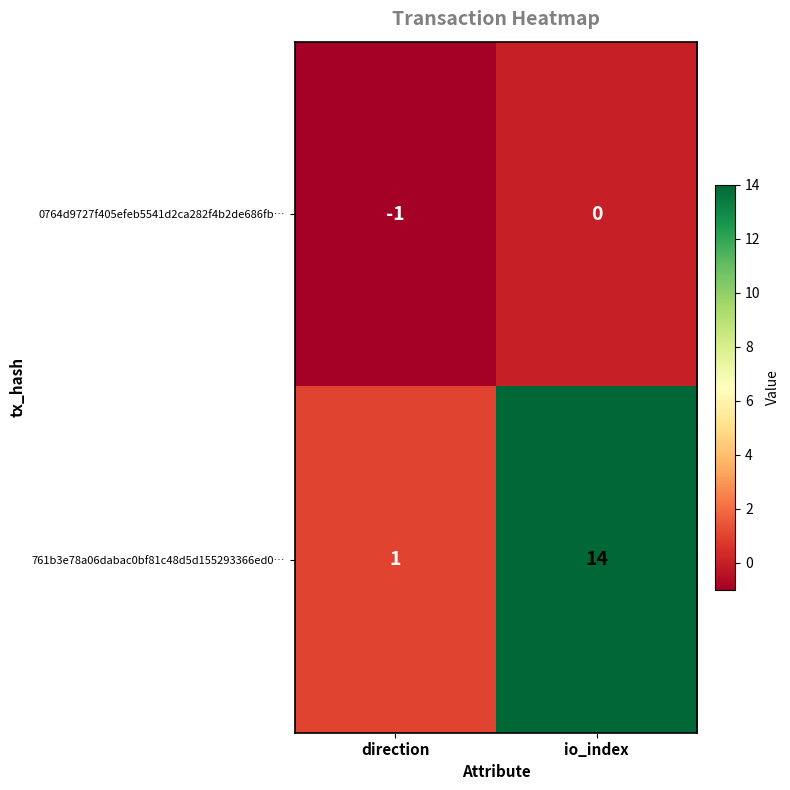

Which category has the highest value across all series?

io_index